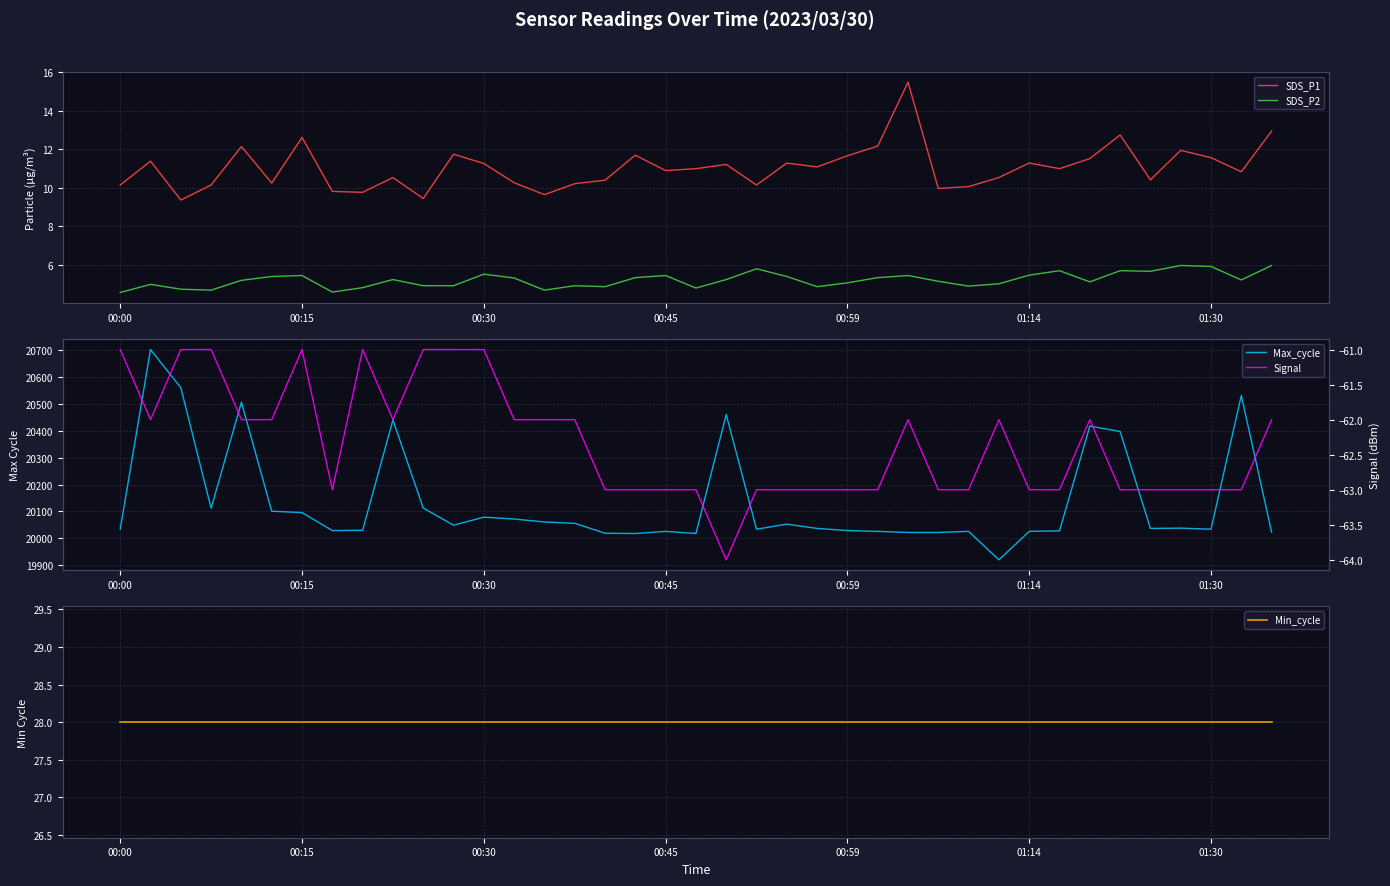

How many lines are shown in the chart?

5